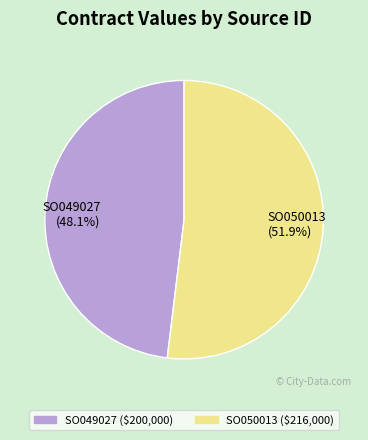

To the nearest percent, what percentage of the pie is SO049027?

48%